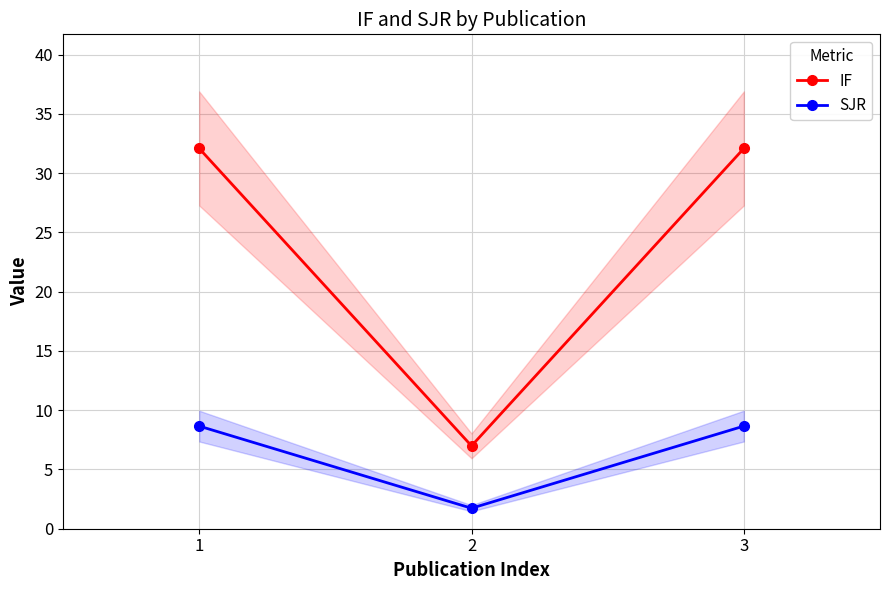

Rank the series by their average value, from lowest to highest.

SJR, IF